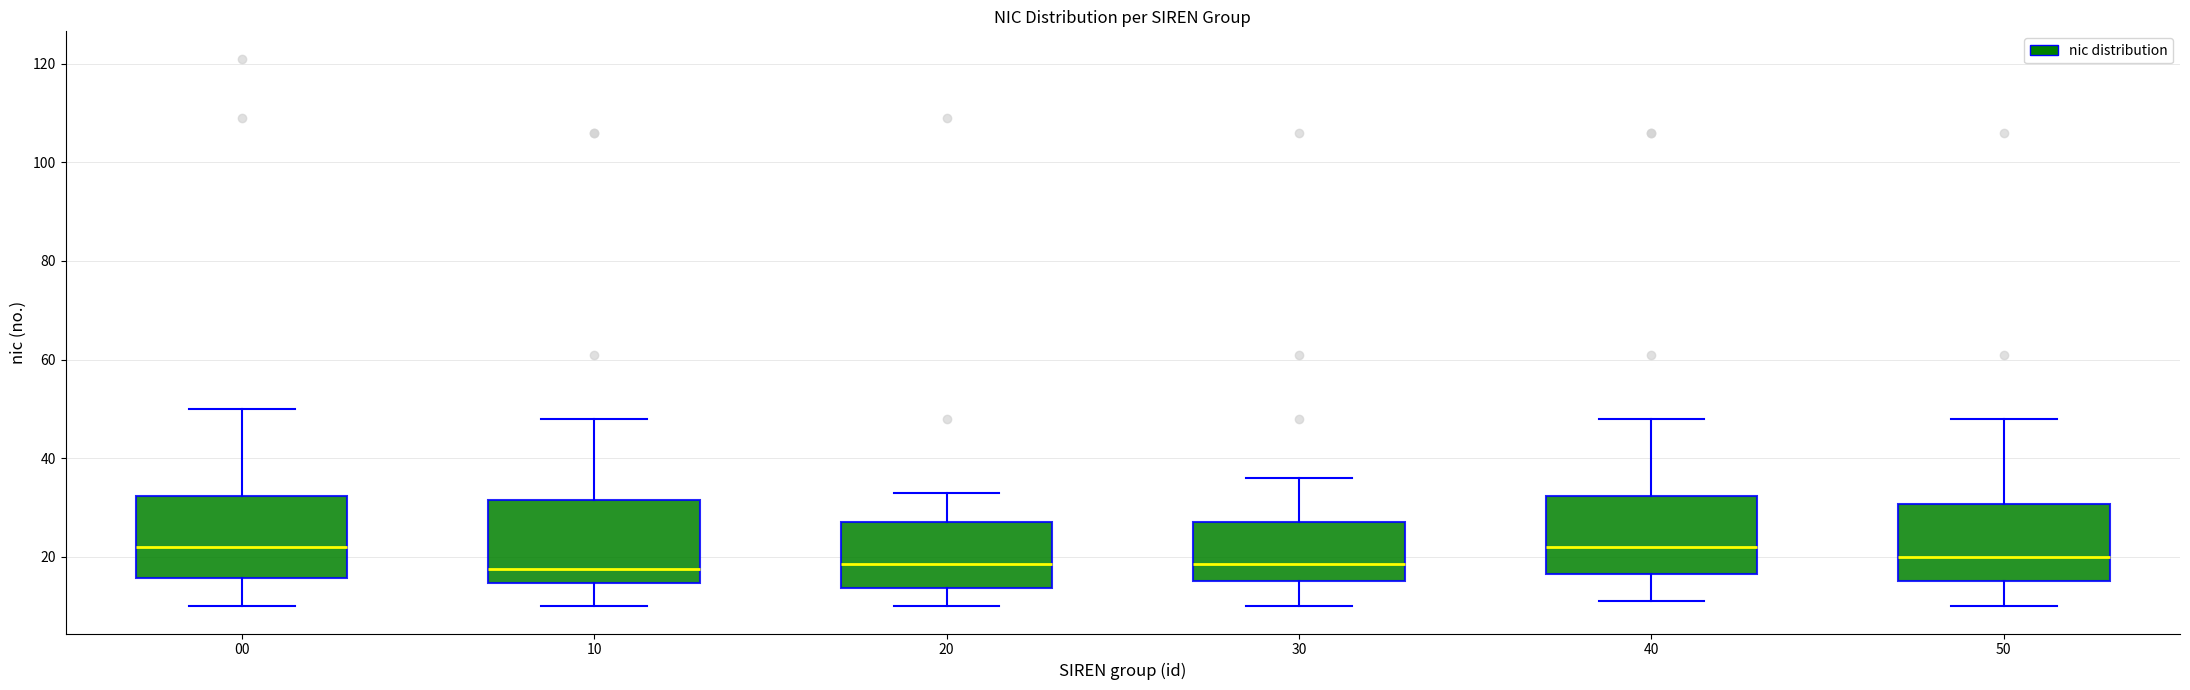

Where is the lower edge of the box at x = 00 on the y-axis? The values are not printed on the chart, so give them approximately, as read against the axis.

16